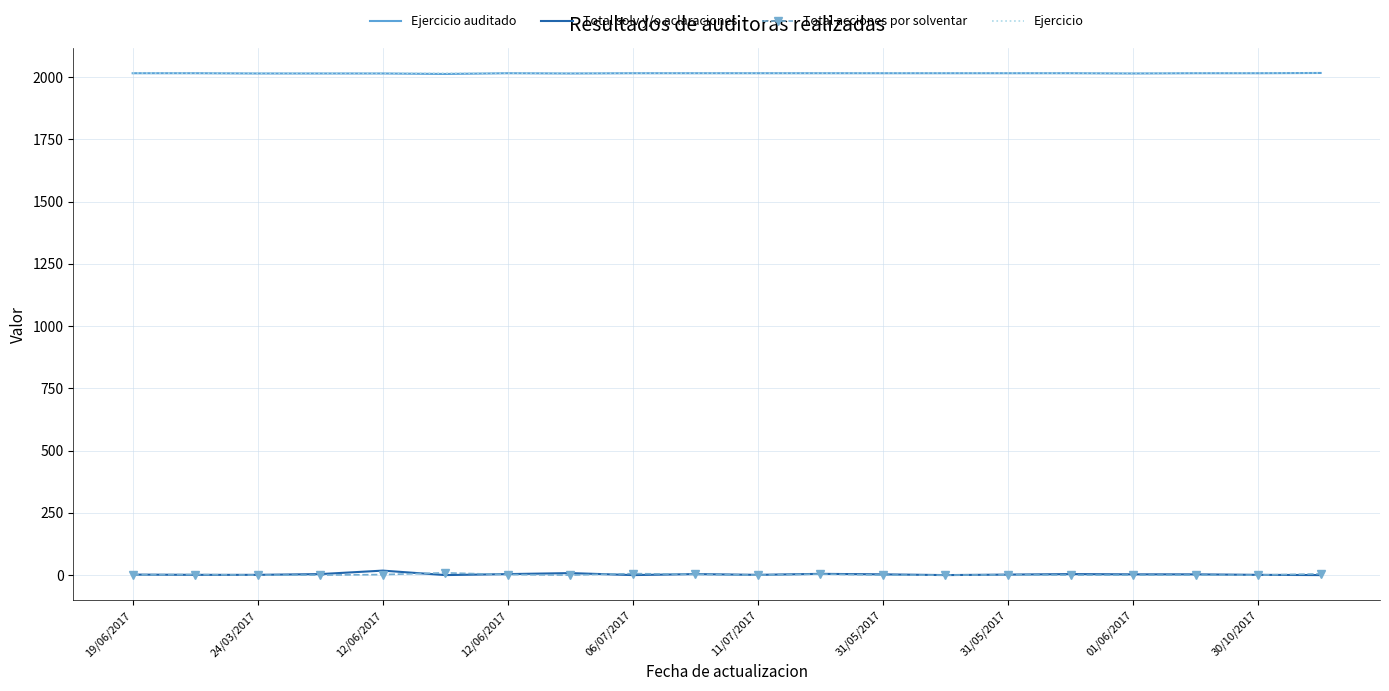

True or false: Ejercicio and Total acciones por solventar cross at least once.

False